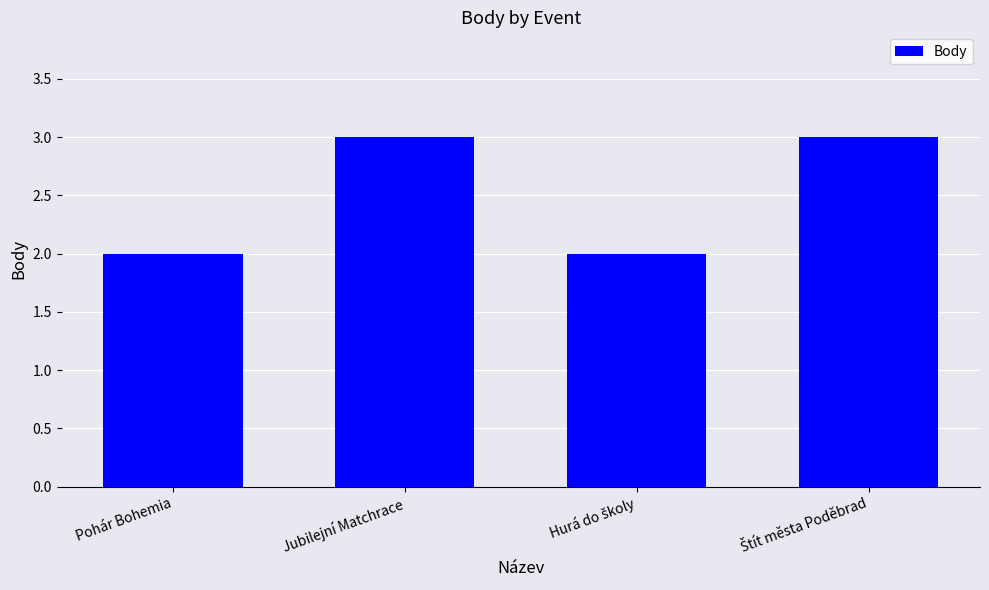

What is the greatest value displayed?

3